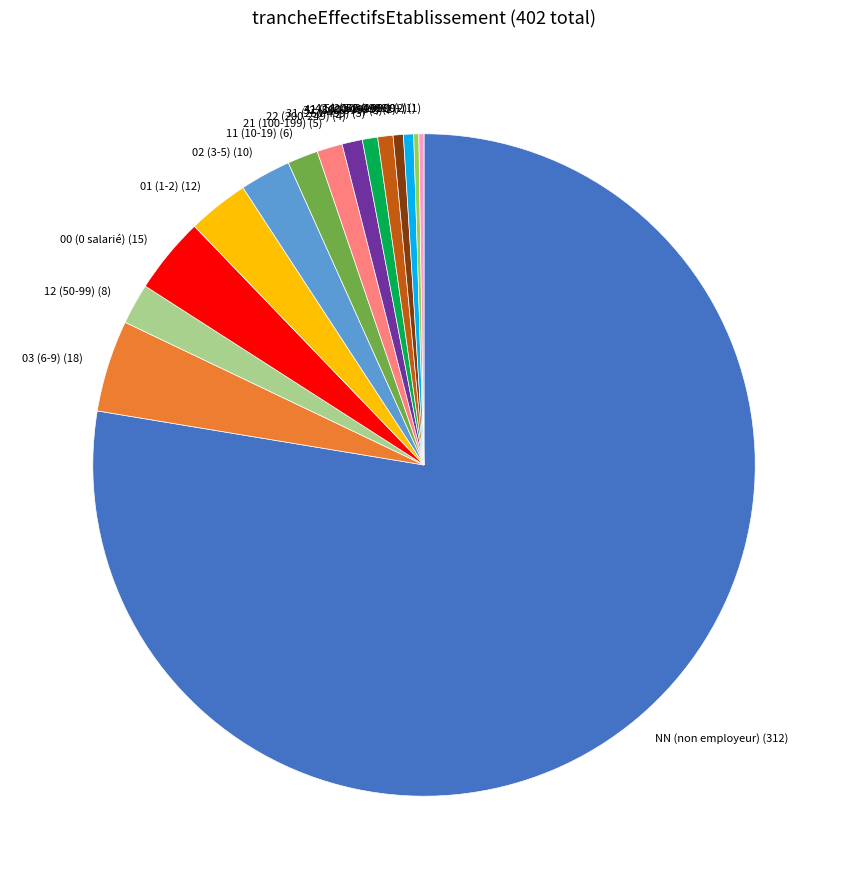

Is NN the majority of the pie?

Yes